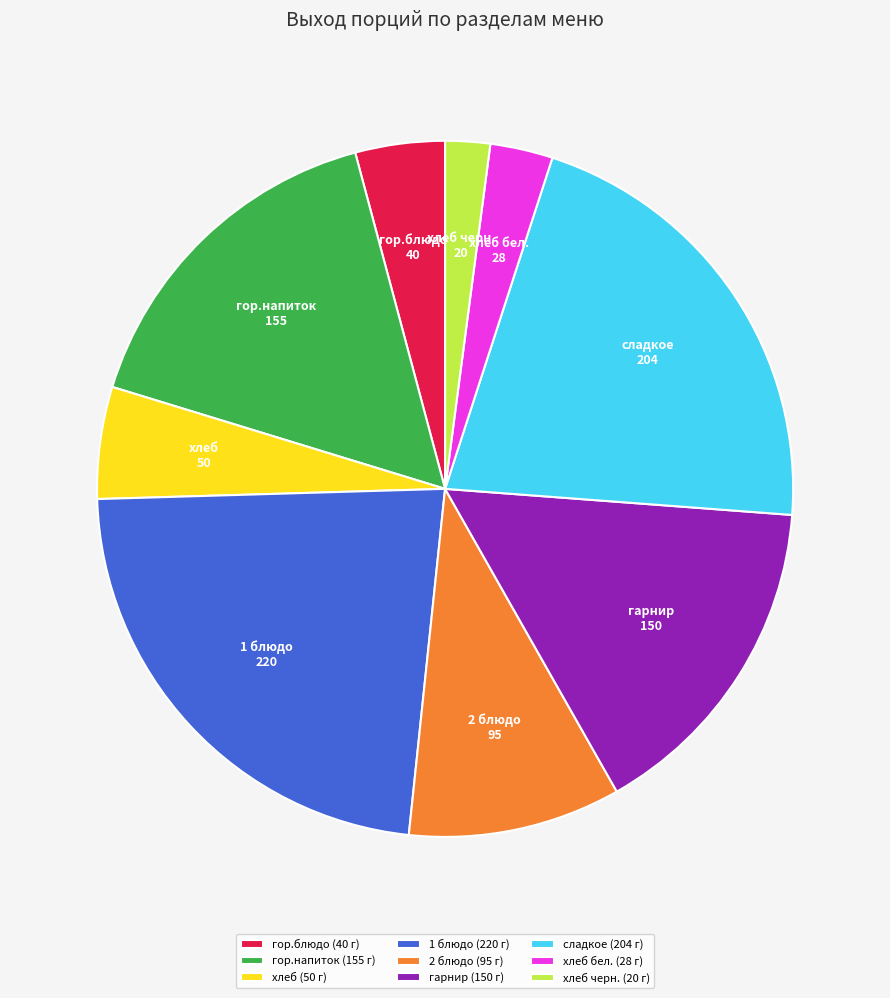

True or false: гарнир (150 г) accounts for 25% of the total.

False